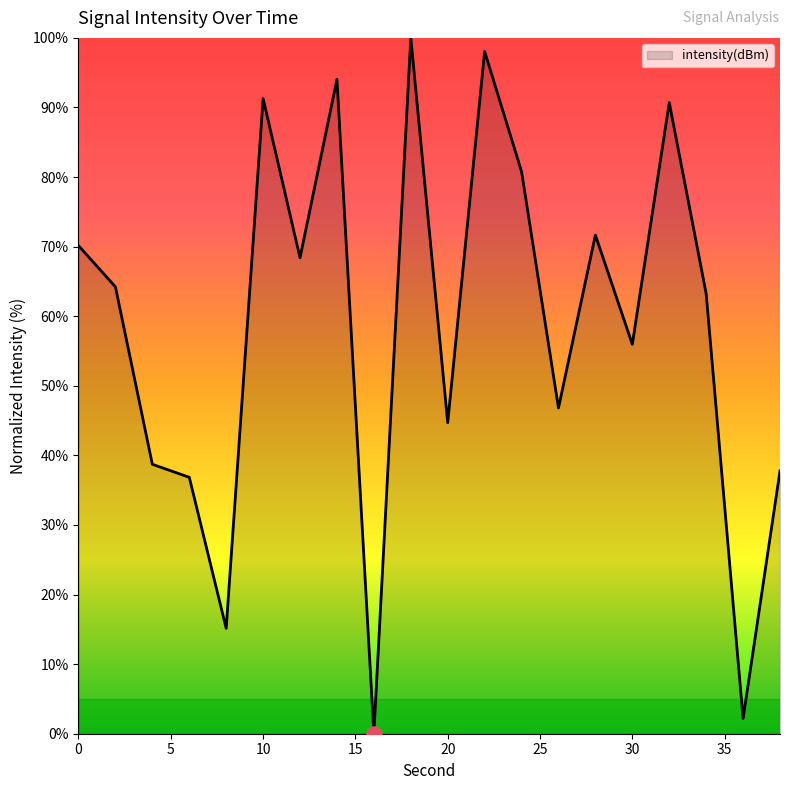

What is the greatest value displayed?

100.0